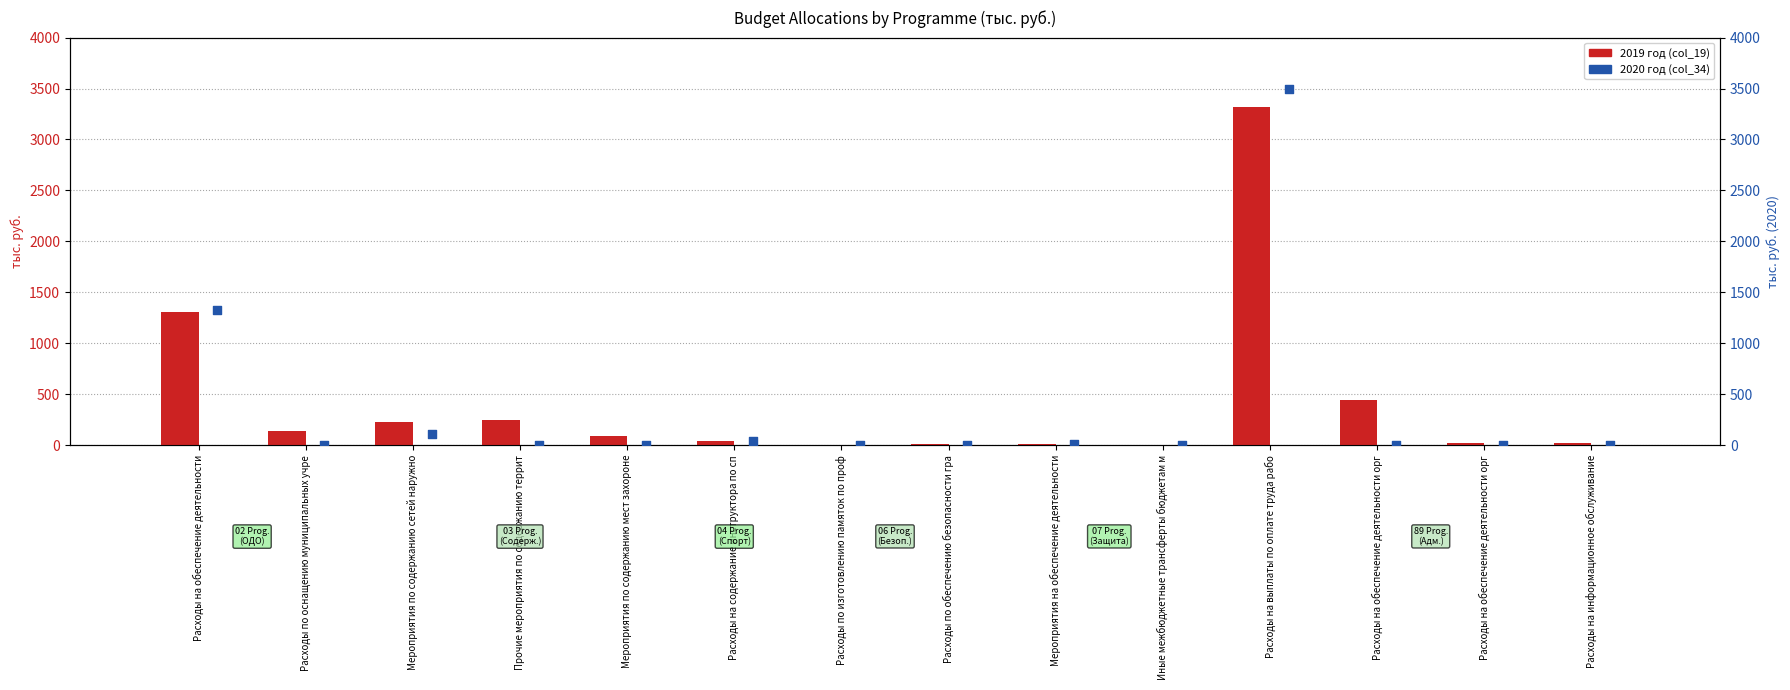

At how many categories does at least one series exceed 567?

2